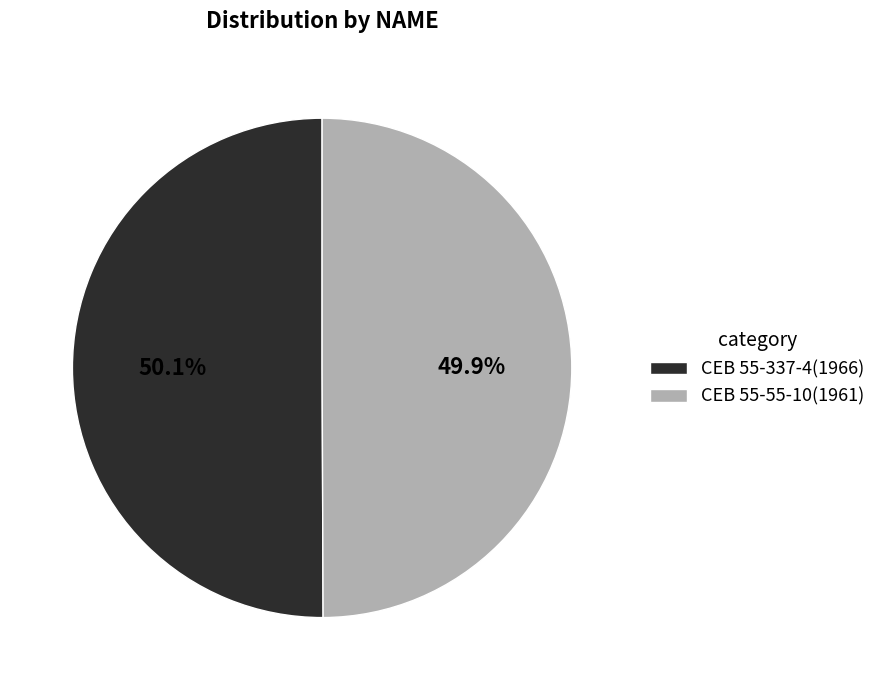

Does any single category account for the majority?

Yes